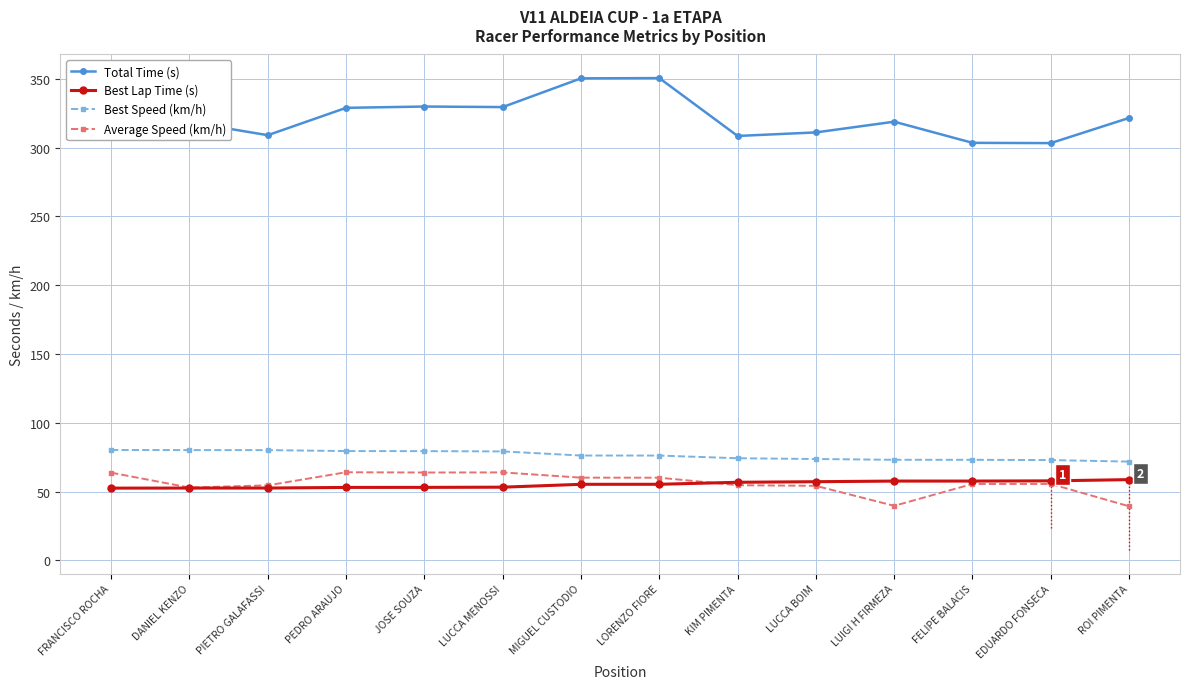

At which label does Best Speed (km/h) first exceed 76?

FRANCISCO ROCHA